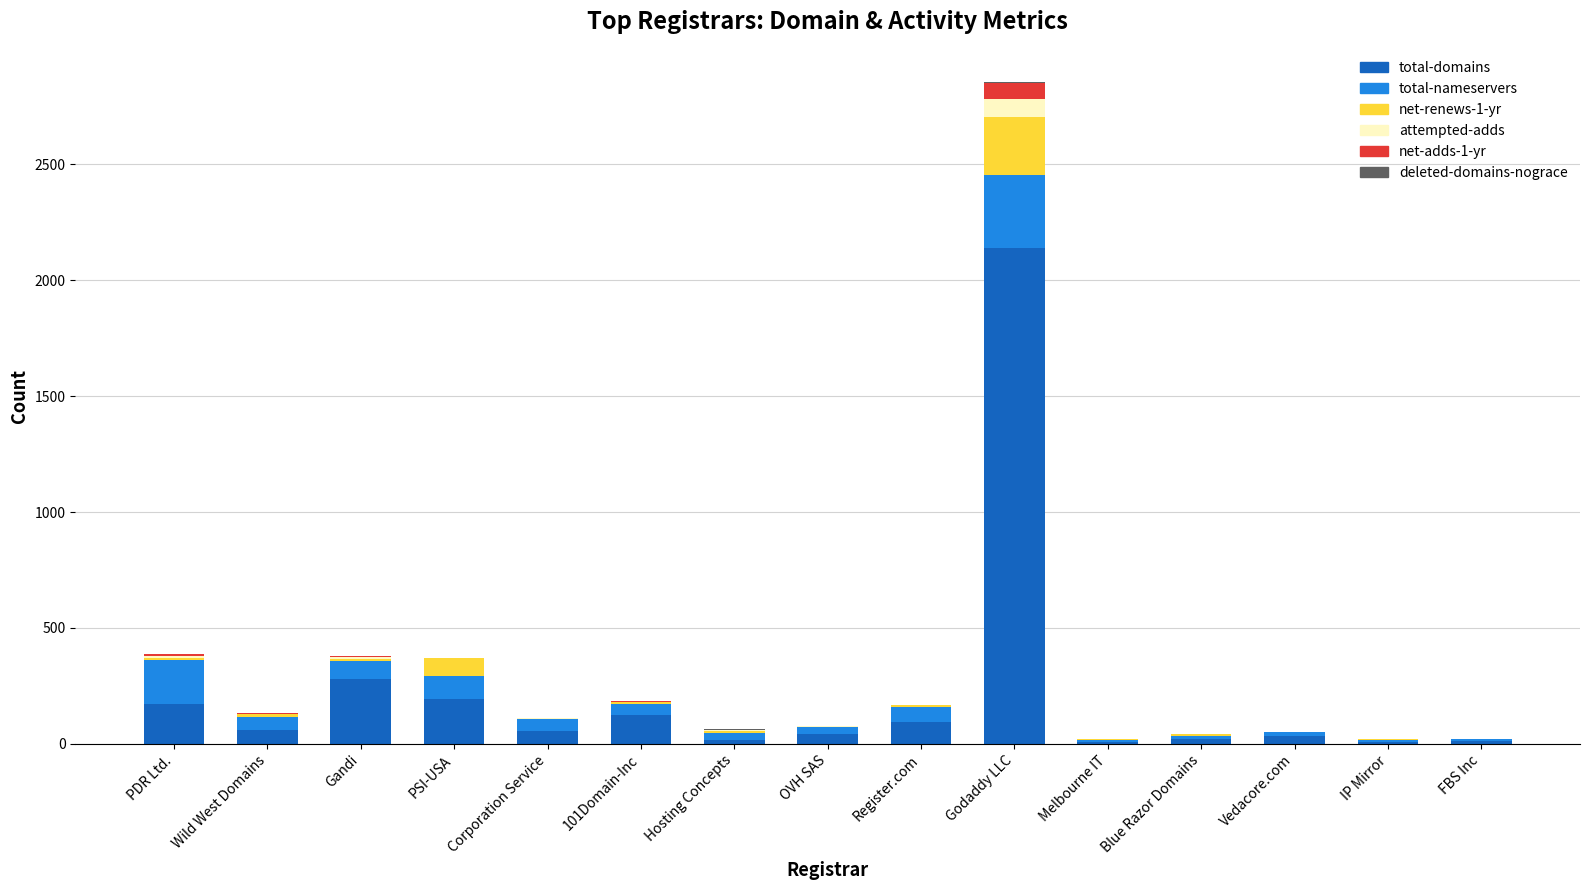

At which category is the sum across all series the highest?

Godaddy LLC